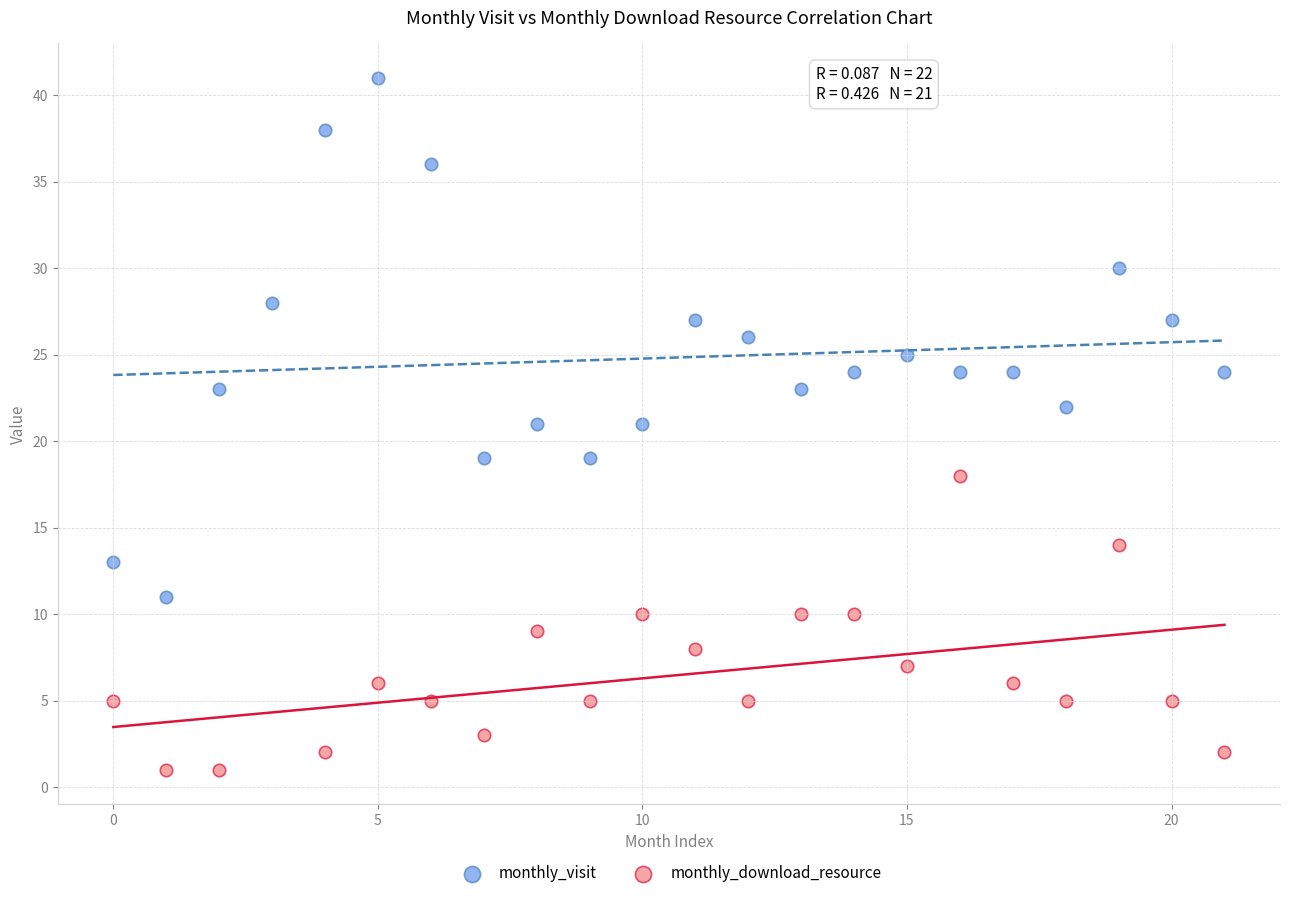

Which series reaches the maximum Y coordinate?

monthly_visit